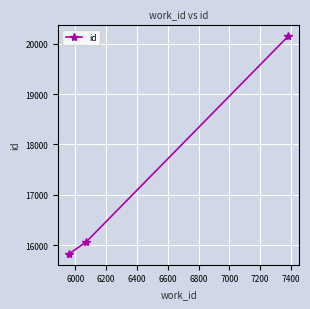

What is the maximum value shown in the chart?

20145